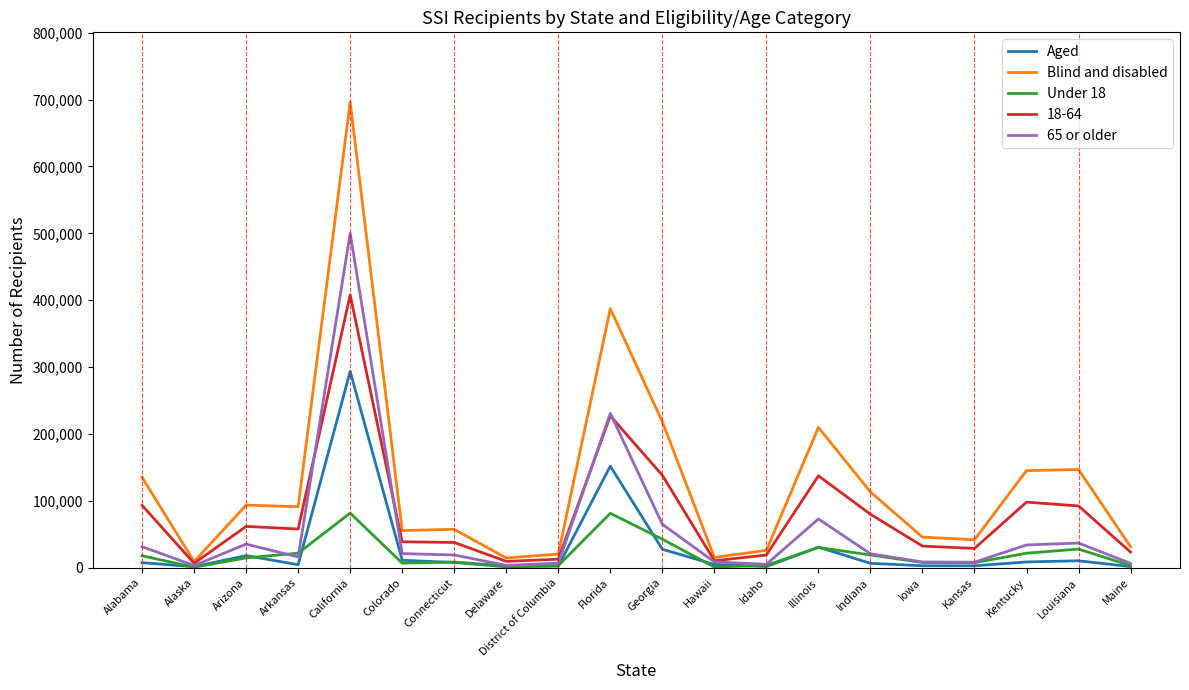

Count the number of data series in this chart.

5